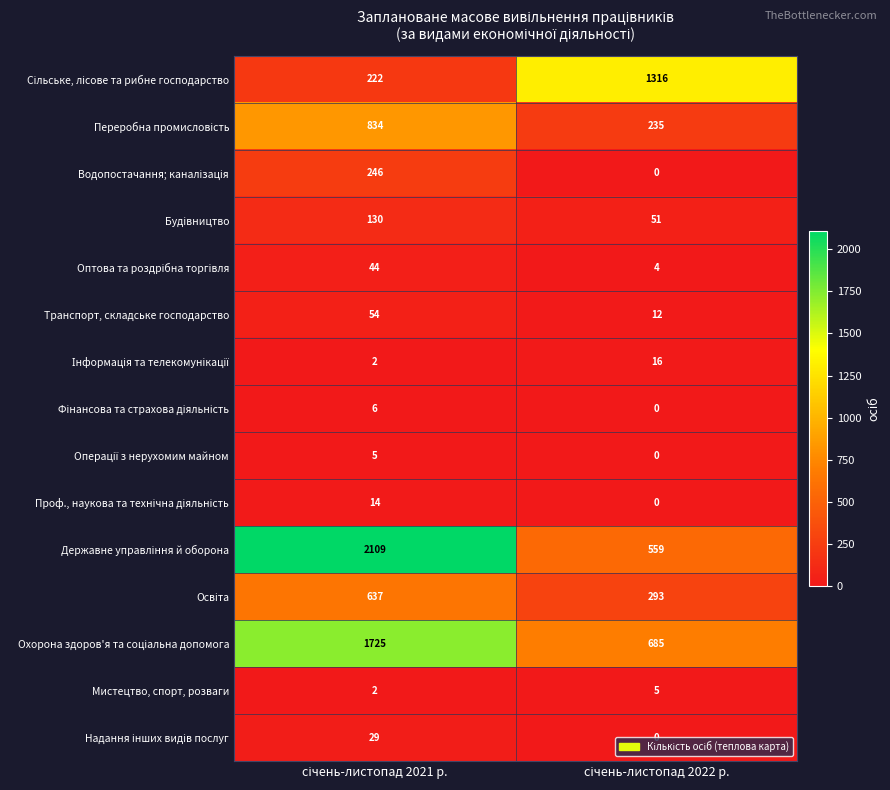

What is the greatest value displayed?

2109